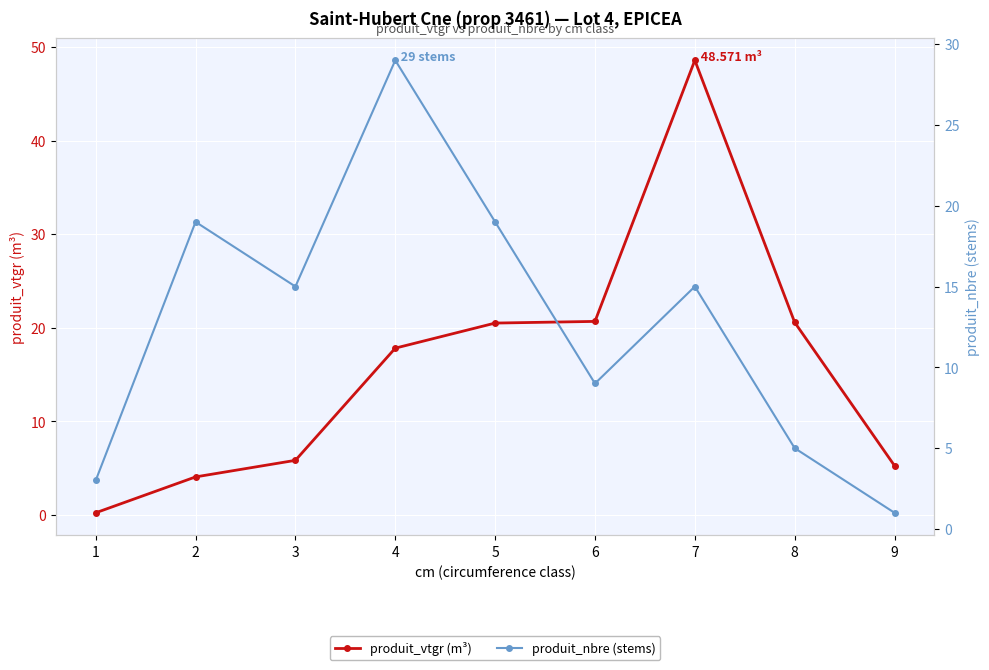

Rank the categories by produit_nbre (stems) value from lowest to highest.

9, 1, 8, 6, 3, 7, 2, 5, 4